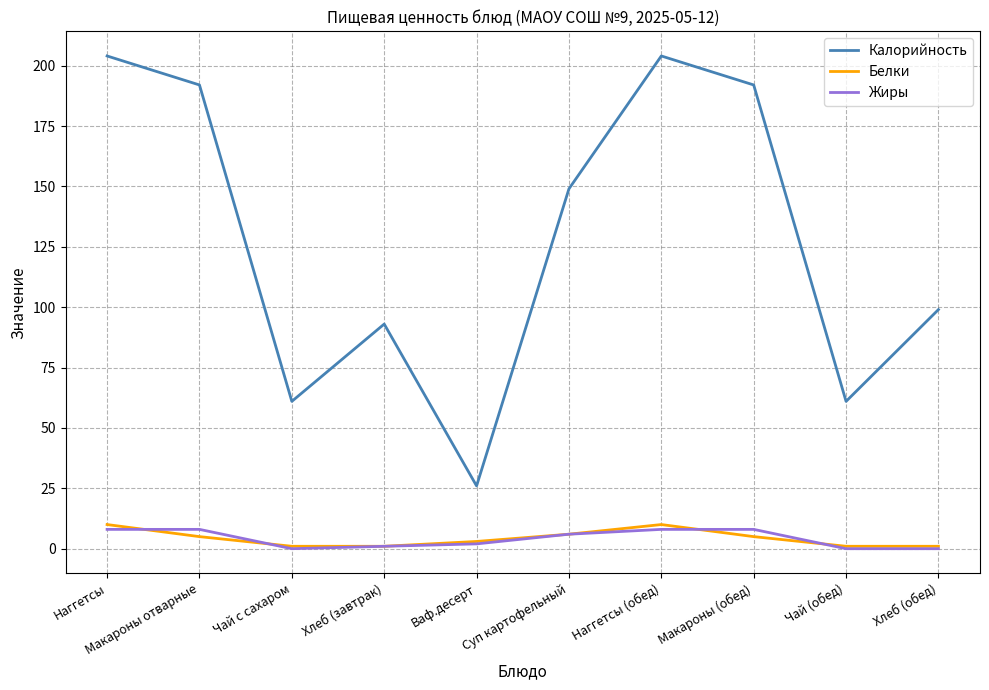

What is the difference between the highest and lowest values at Наггетсы?

196